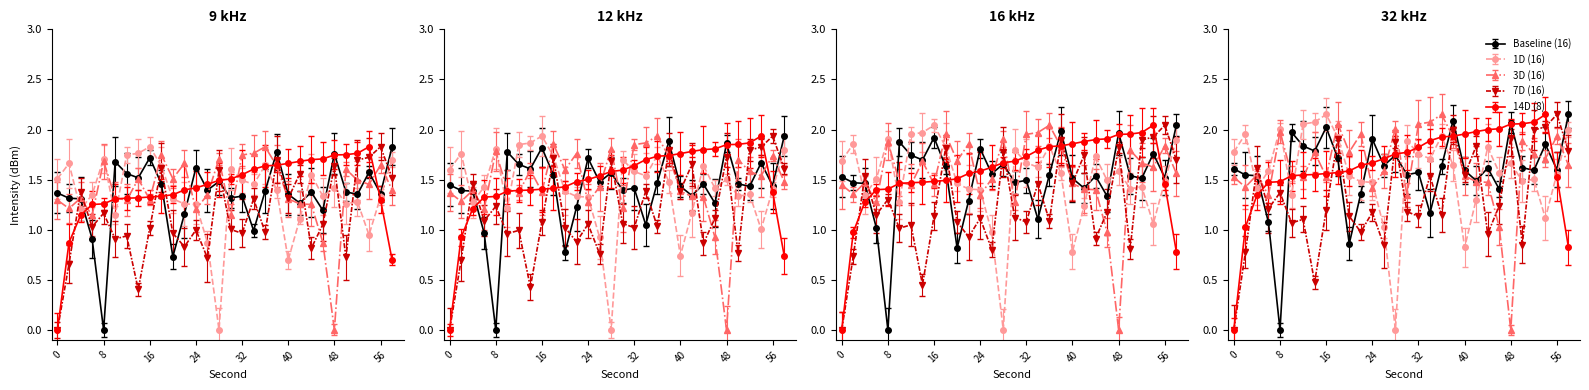

What is the value of the 3D (16) point at the 14th from the left?

1.3